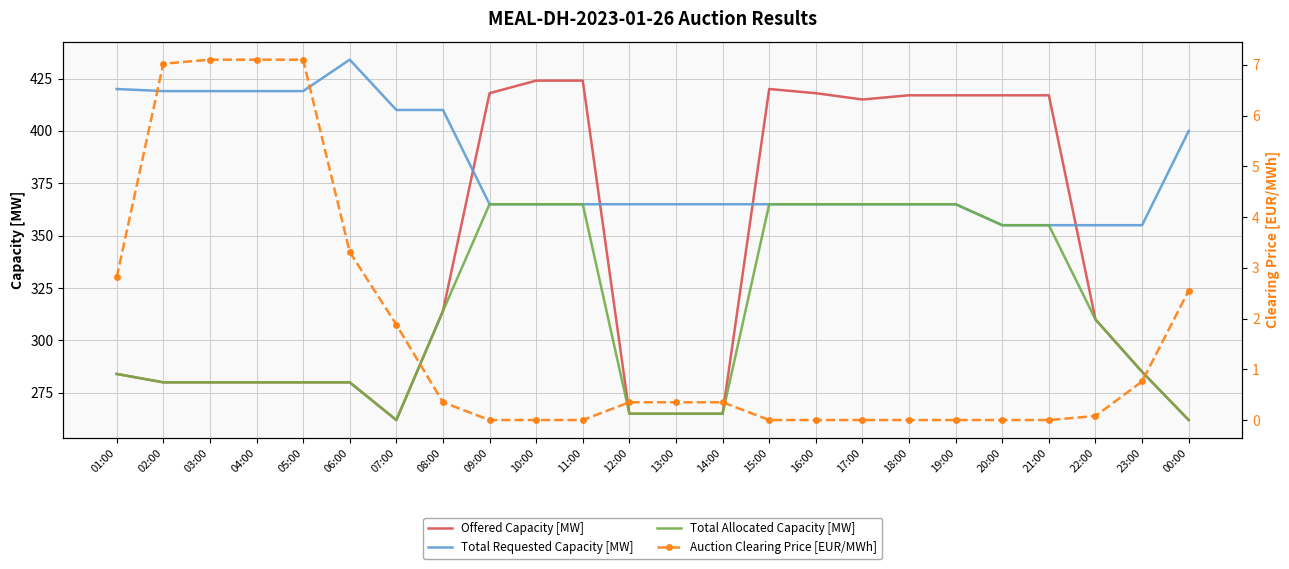

What are all the series names shown in the legend?

Offered Capacity [MW], Total Requested Capacity [MW], Total Allocated Capacity [MW], Auction Clearing Price [EUR/MWh]